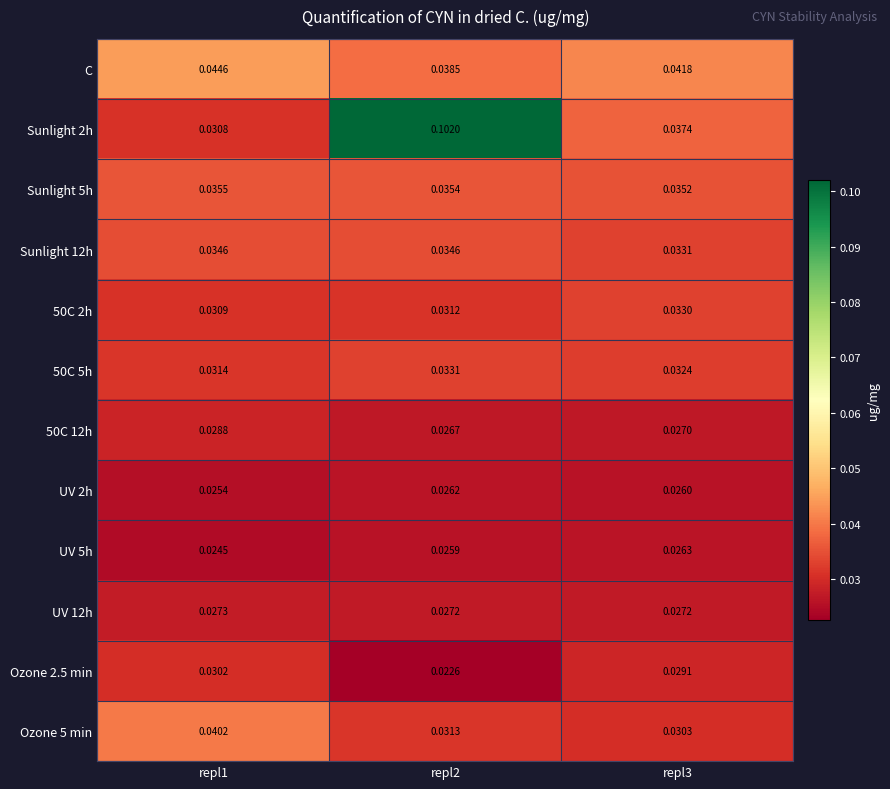

Is the value of 50C 12h at repl1 greater than the value of UV 12h at repl3?

Yes